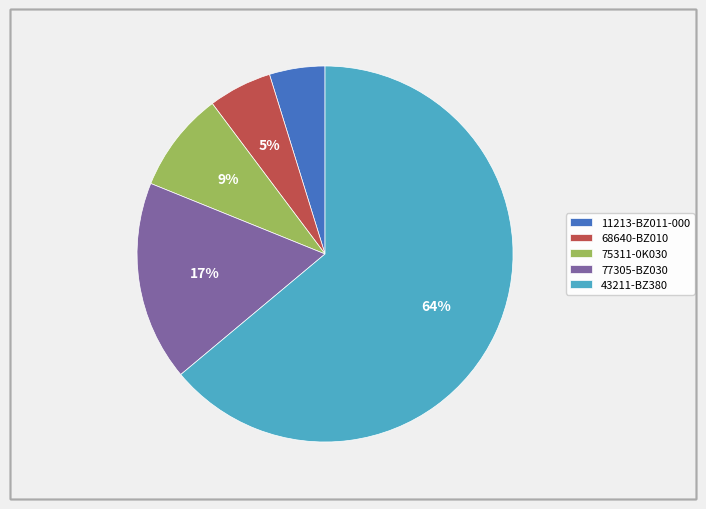

To the nearest percent, what is the combined percentage of 77305-BZ030 and 11213-BZ011-000?

22%